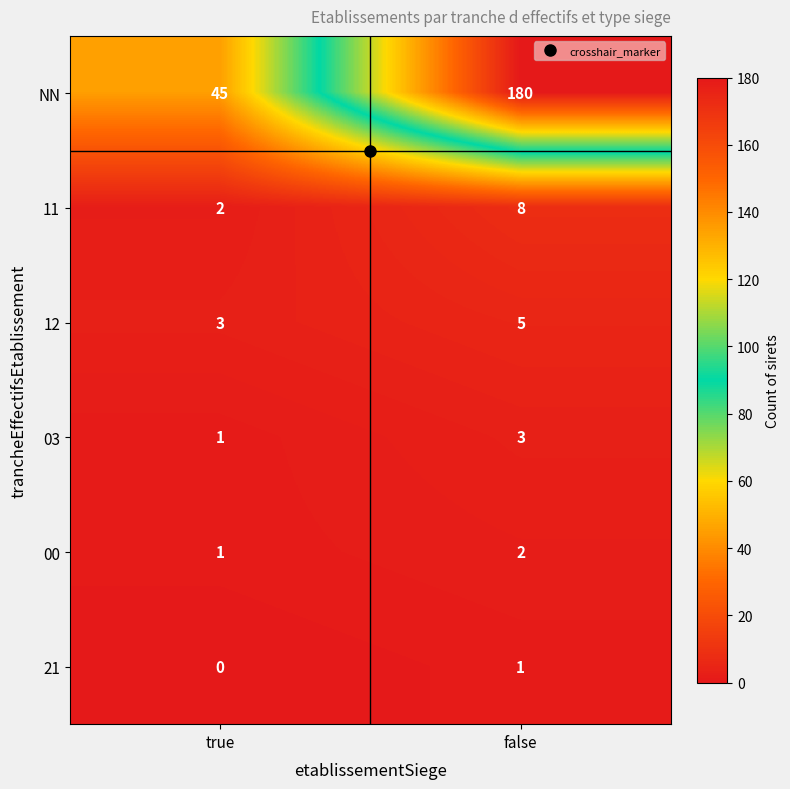

What is the difference between the highest and lowest values at true?

45